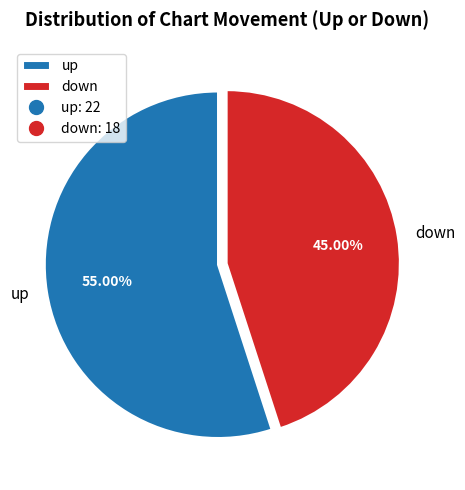

To the nearest percent, what is the combined percentage of down and up?

100%